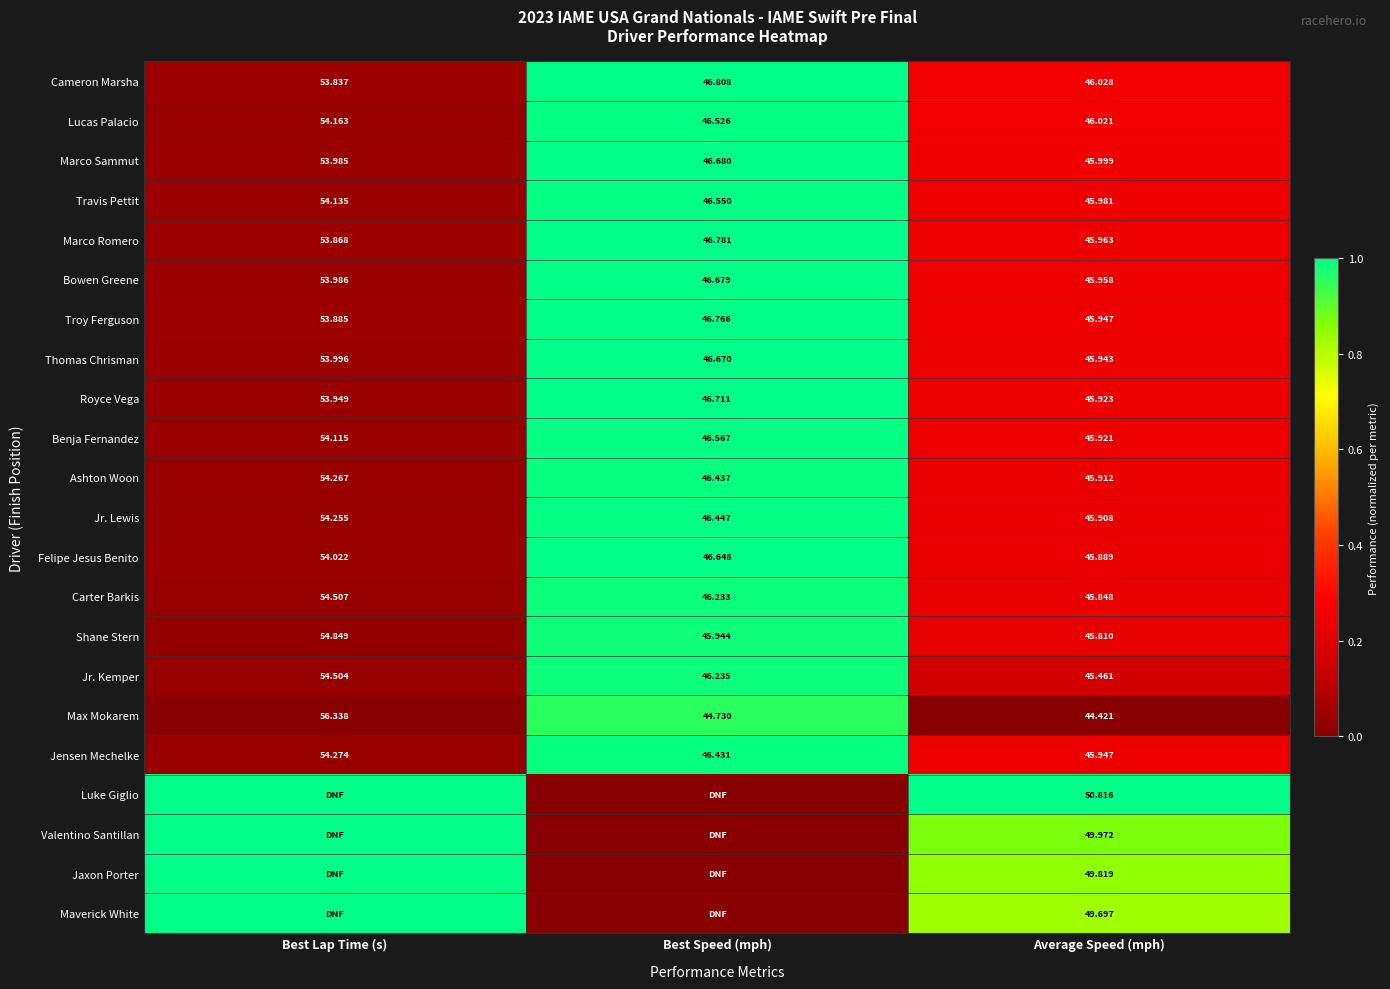

Is the value of Benja Fernandez at Average Speed (mph) greater than the value of Travis Pettit at Average Speed (mph)?

No